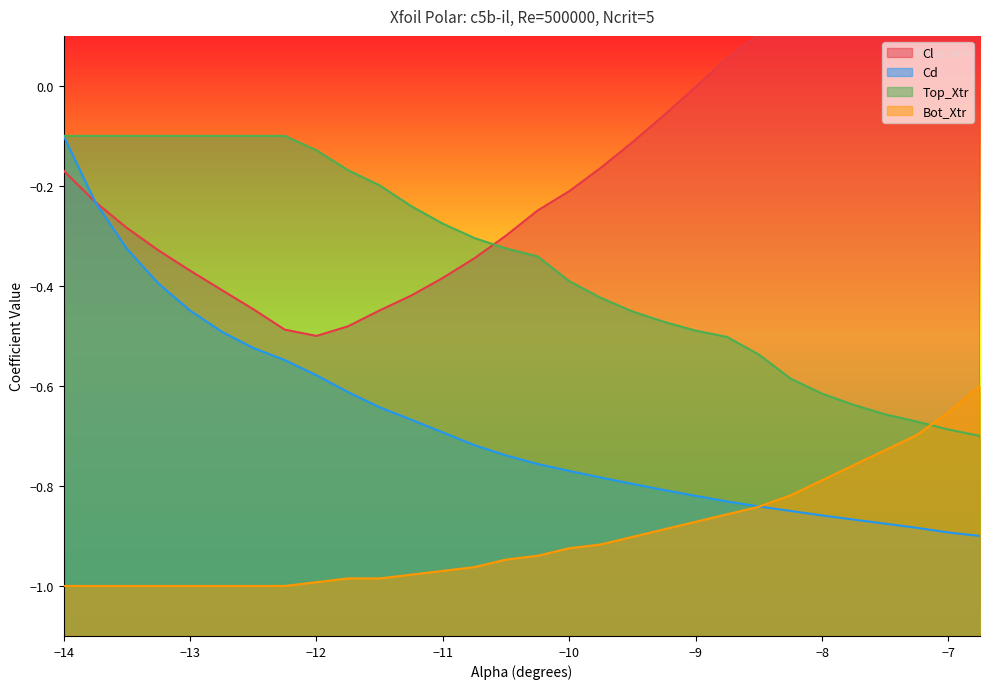

How many times do Top_Xtr and Bot_Xtr cross each other?

1